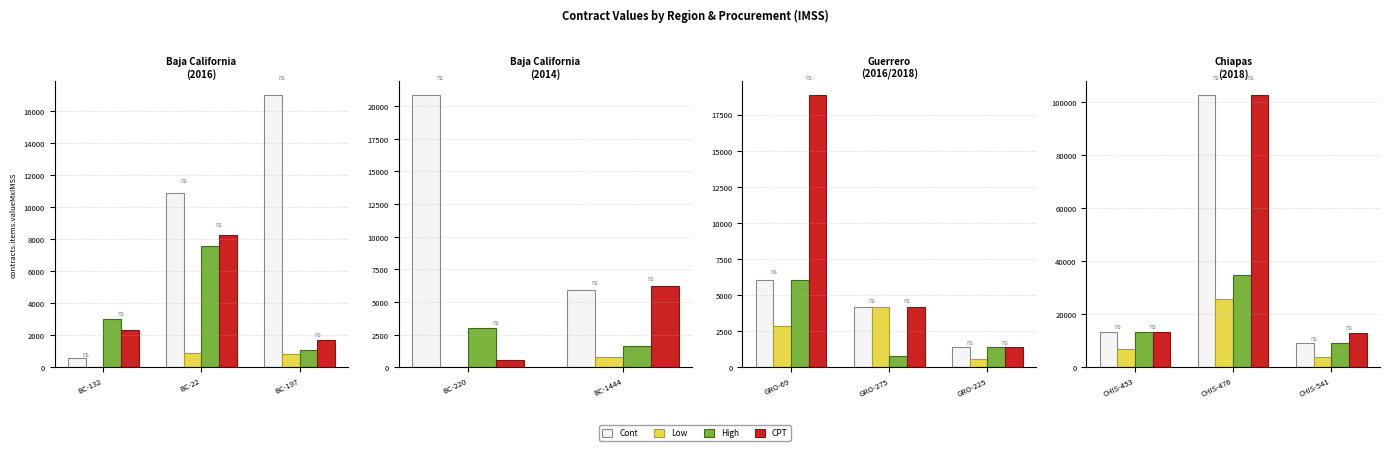

How many data points does each series have?

3